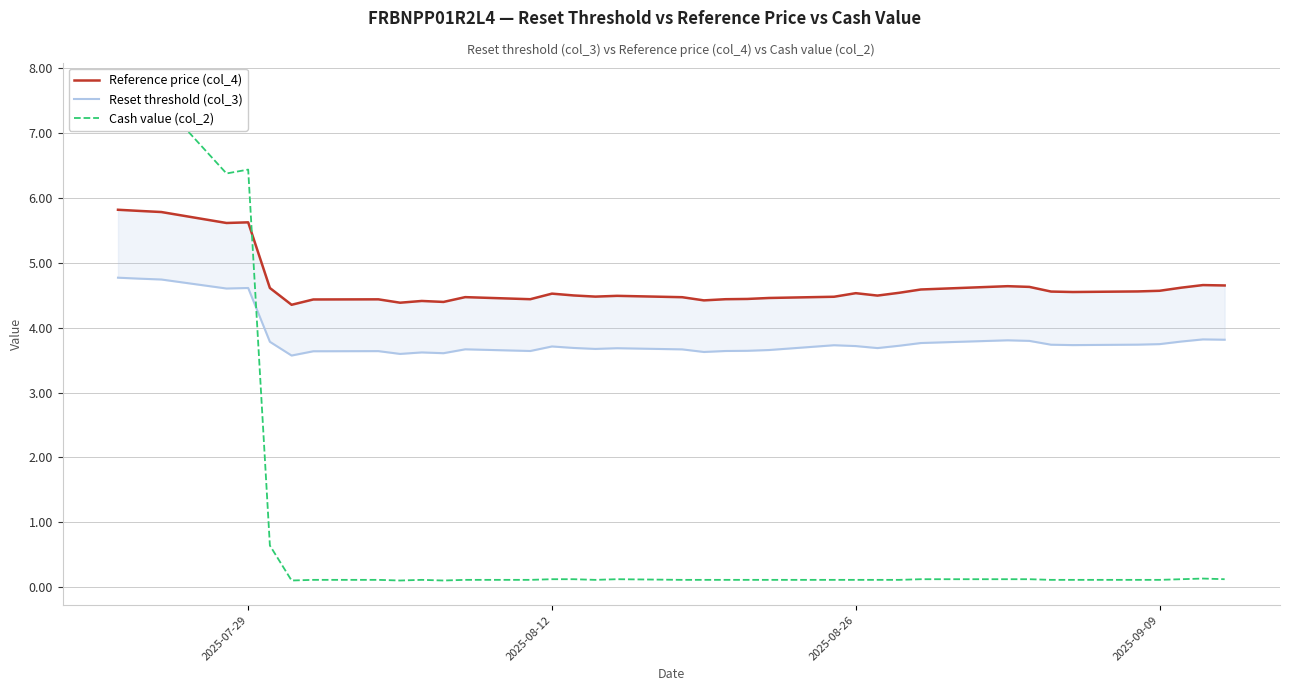

How many data points does each series have?

37